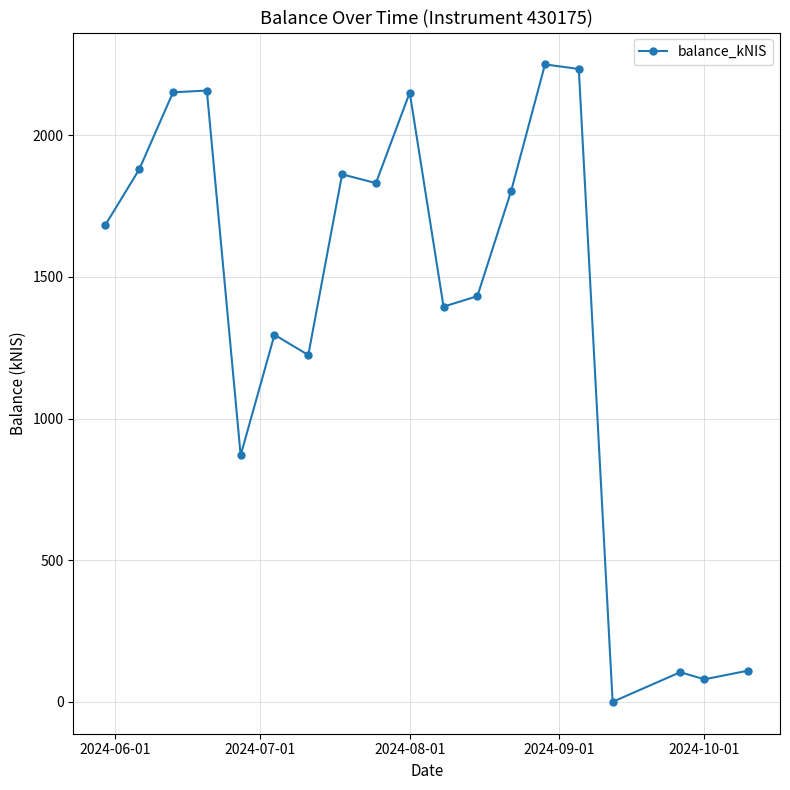

What is the maximum value shown in the chart?

2250.2